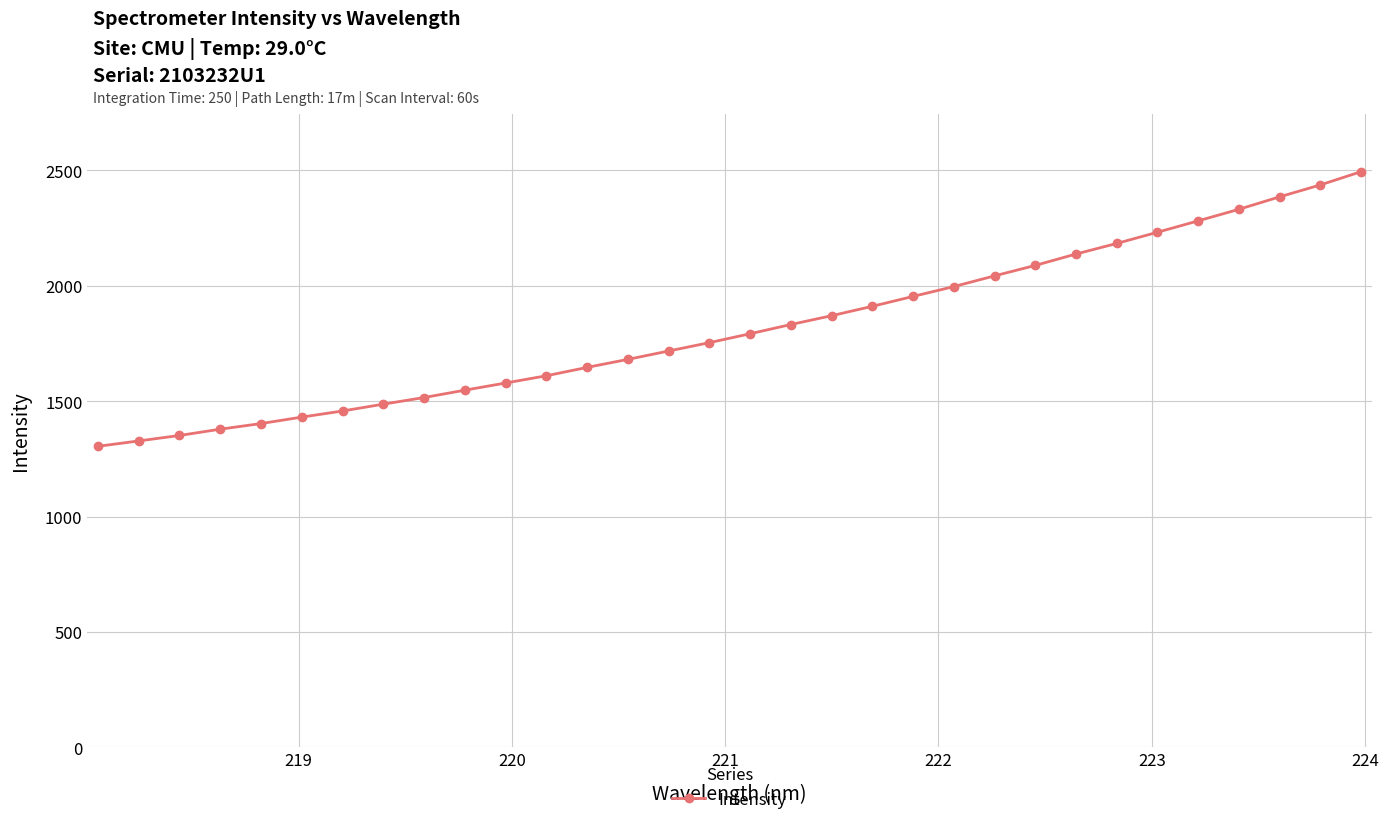

How many data points are above 1792?

16